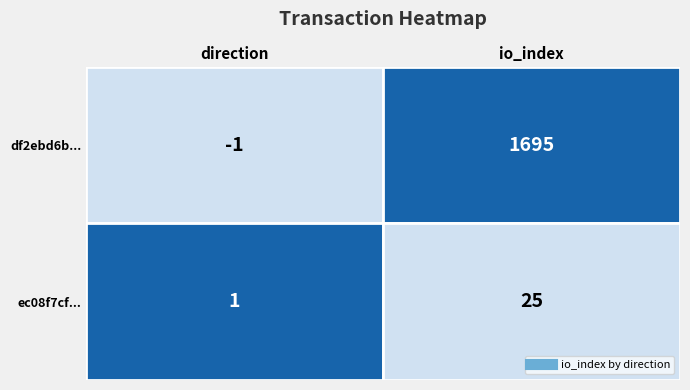

Reading left to right, extract all data points from this chart.

df2ebd6b3e4465fe91ad62d237dceb4d08d7f87: 0=-1	1=1695
ec08f7cf280ba4bf93f734487af8bc5fe1c8df8: 0=1	1=25